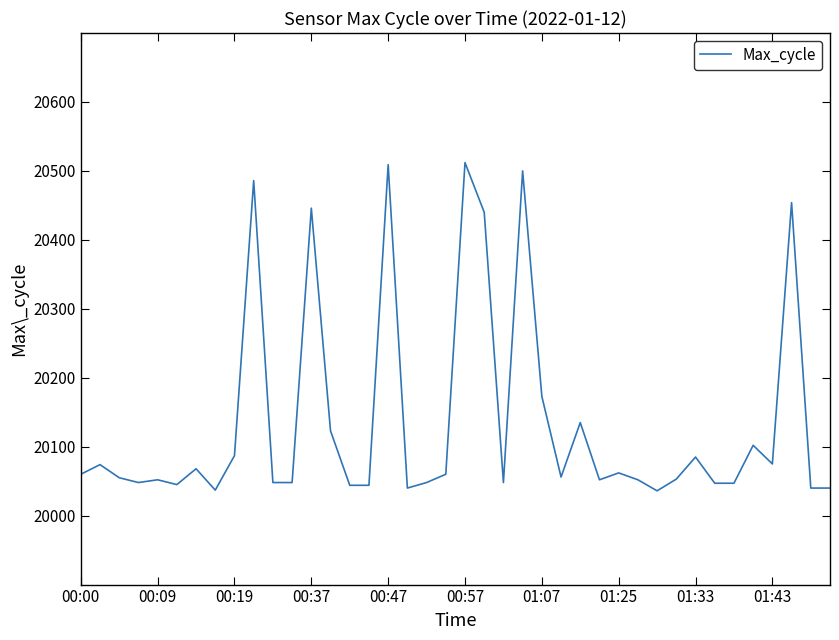

What is the maximum value shown in the chart?

20512